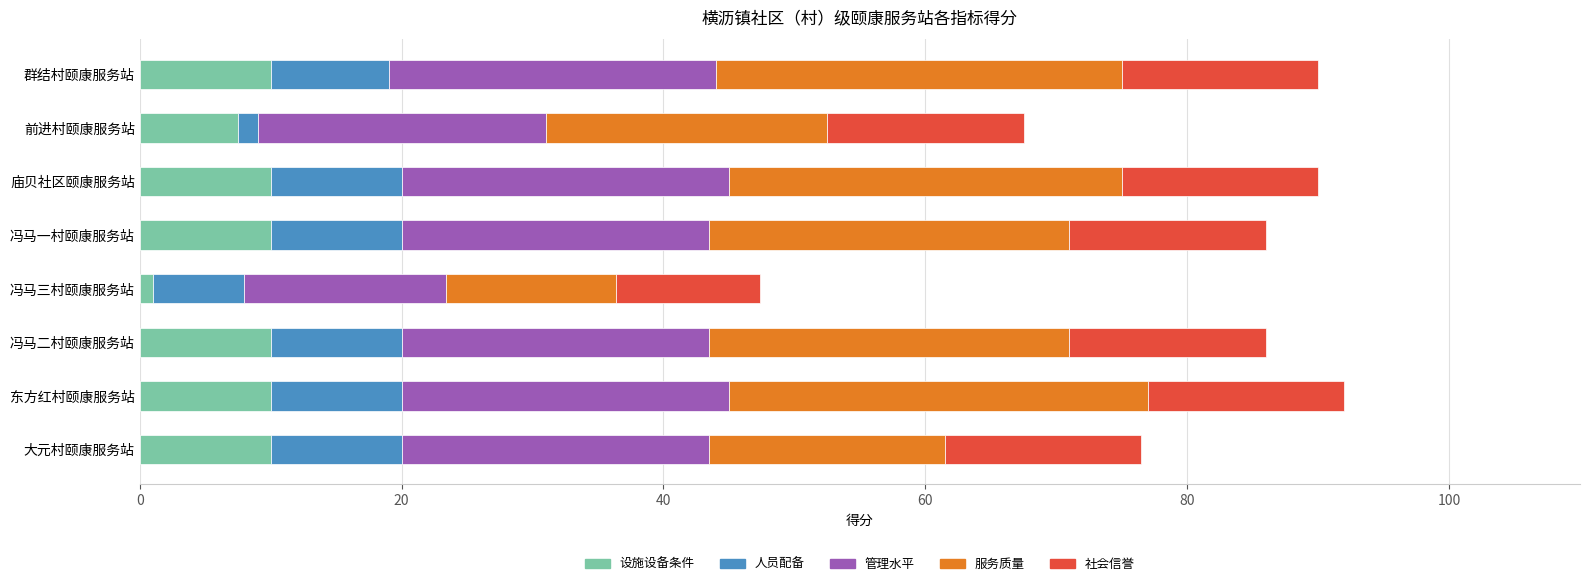

Where is 设施设备条件 nearest to the value 5?

前进村颐康服务站